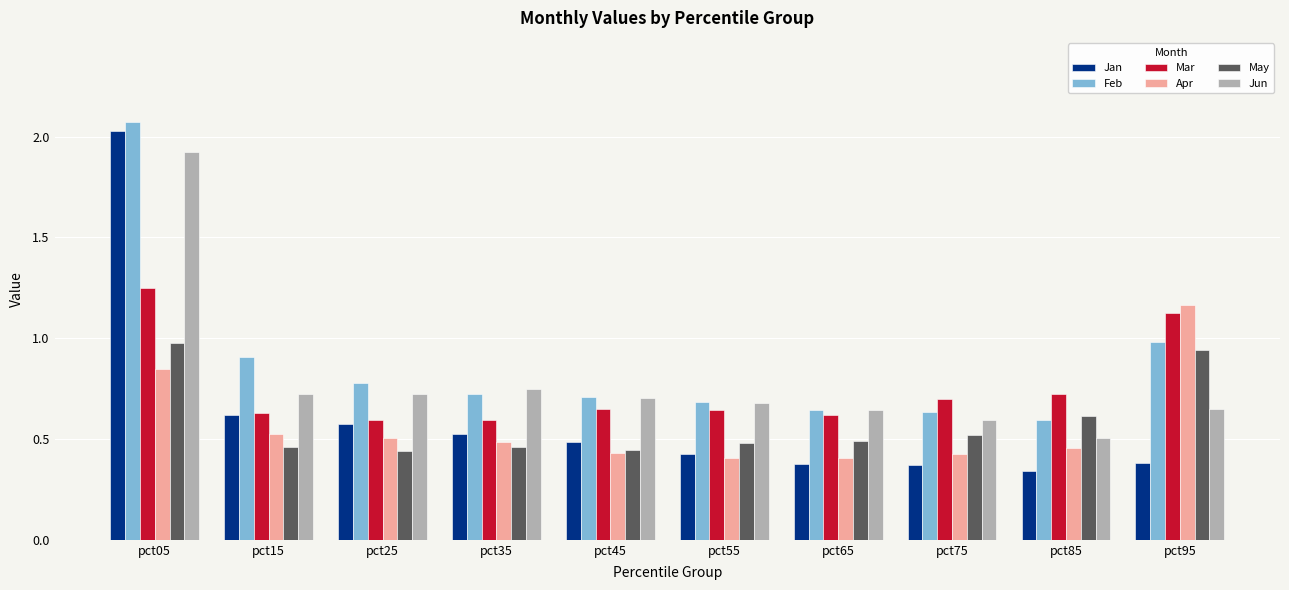

What is the total value across all series at pct95?

5.2